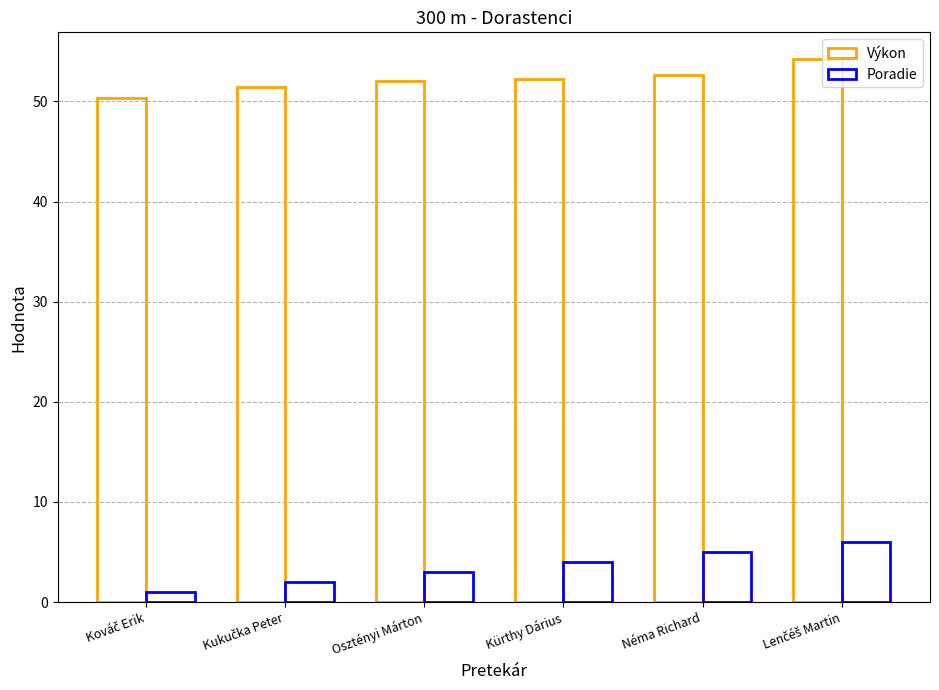

What is the spread (max minus min) of values at Kürthy Dárius?

48.2